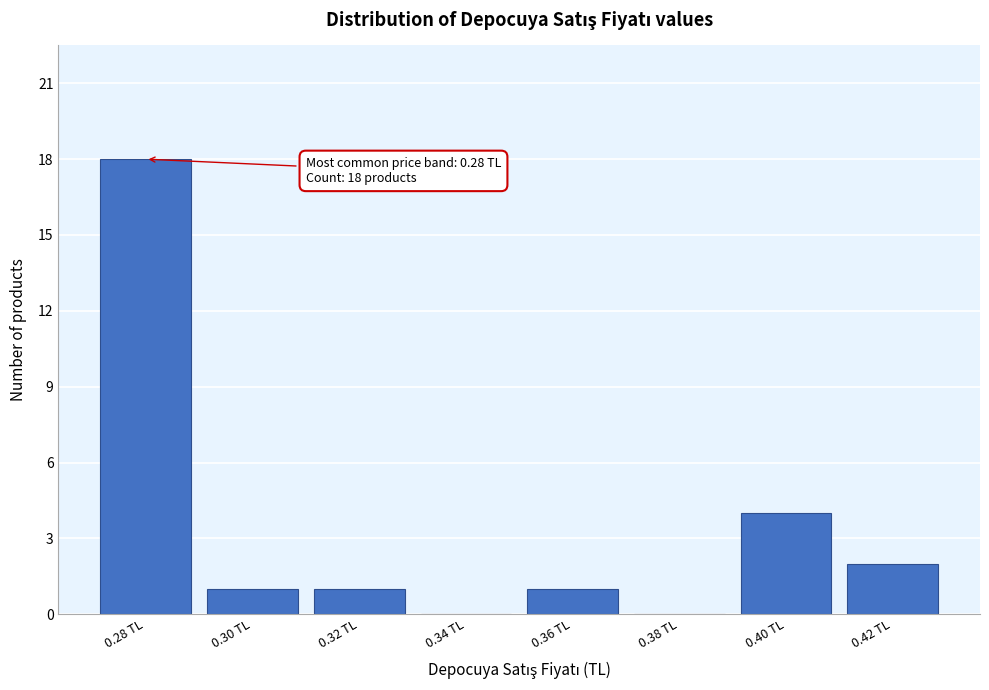

Reading left to right, transcribe all the data shown in this chart.

0.28 TL=18	0.30 TL=1	0.32 TL=1	0.34 TL=0	0.36 TL=1	0.38 TL=0	0.40 TL=4	0.42 TL=2